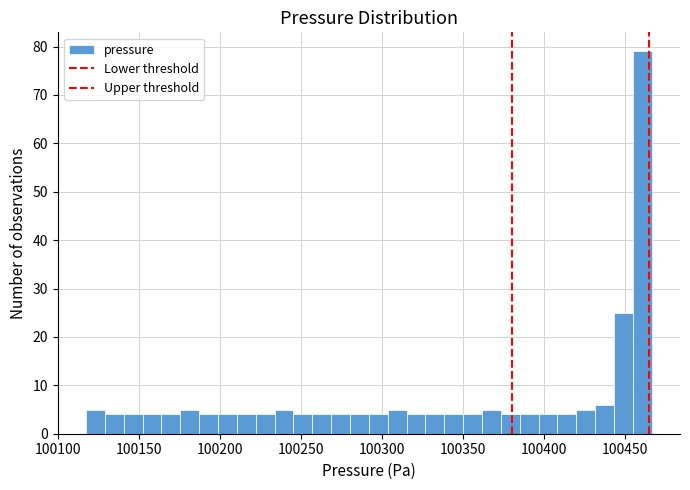

Read against the x-axis, roughly where is the centre of the tallest bar?

100460